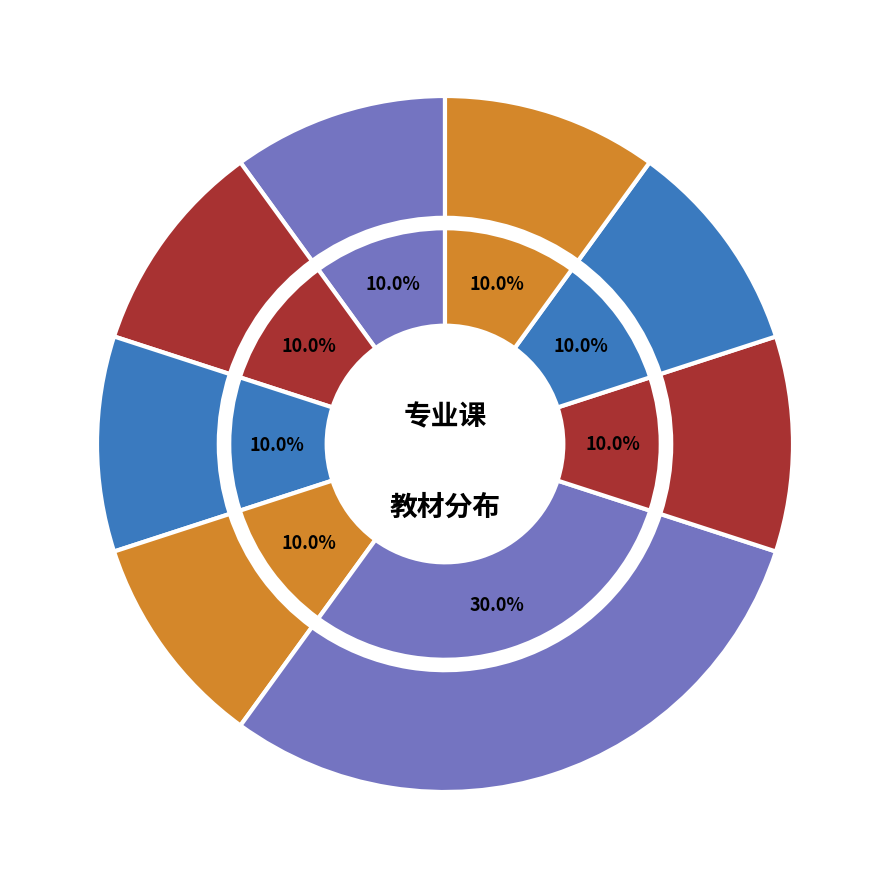

Which category has the smallest portion of the pie?

大学计算机基础